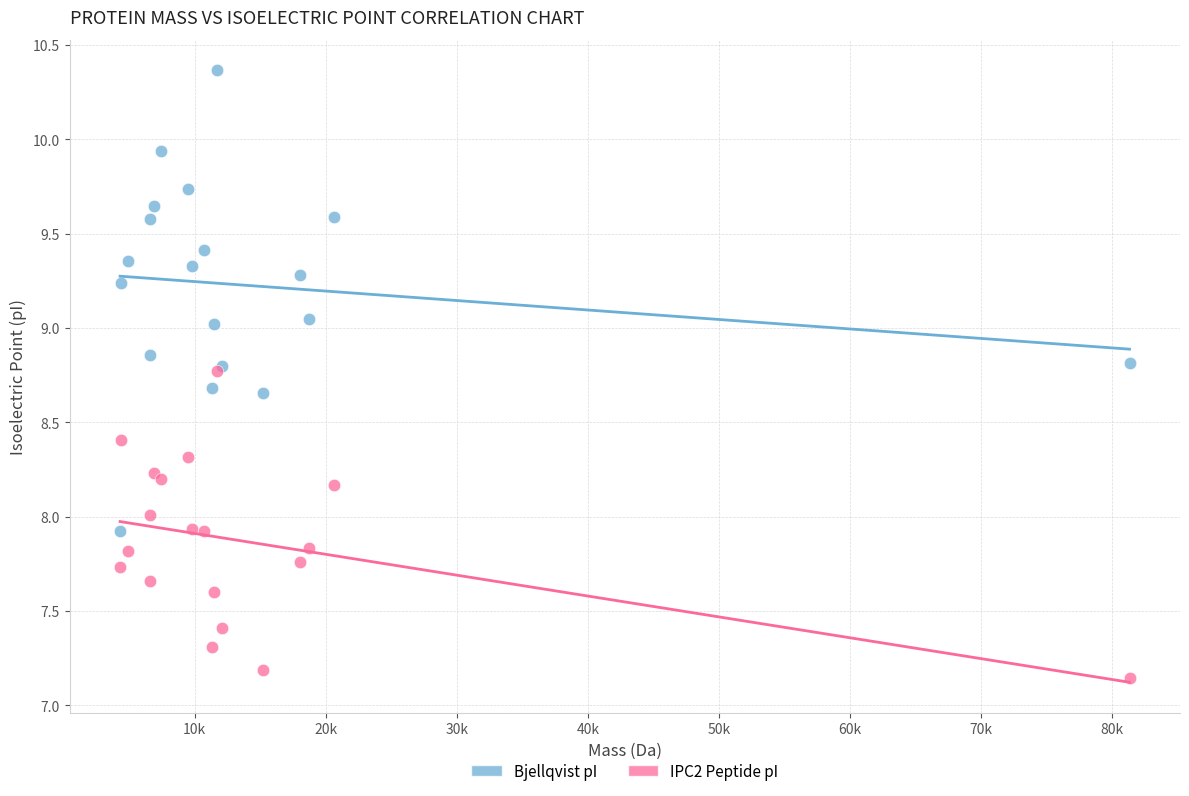

What are all the series names shown in the legend?

Bjellqvist pI, IPC2 Peptide pI